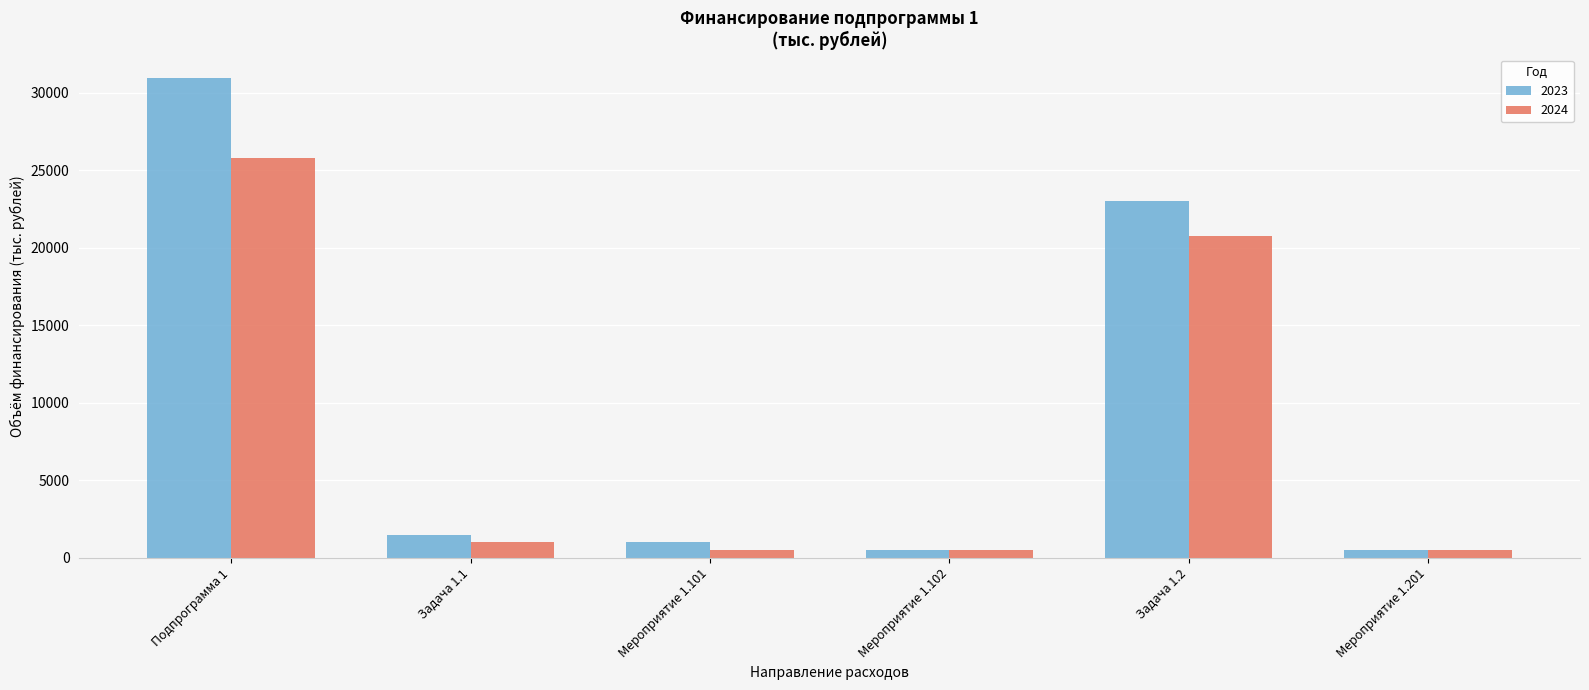

Which category has the highest value across all series?

Подпрограмма 1